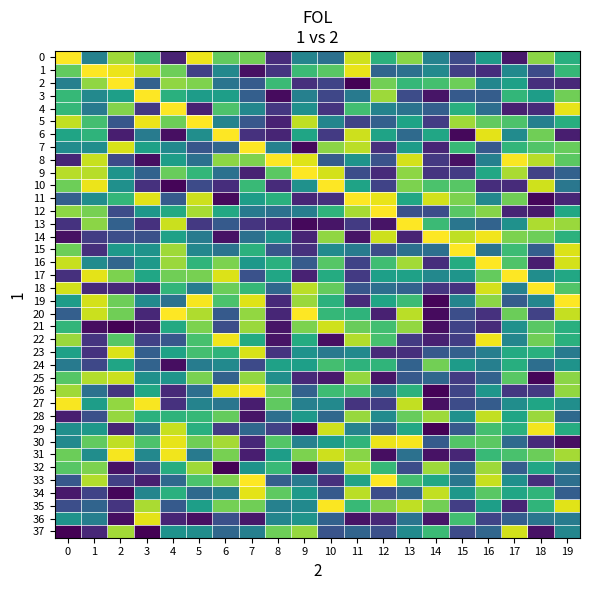

How many series are shown in this chart?

38